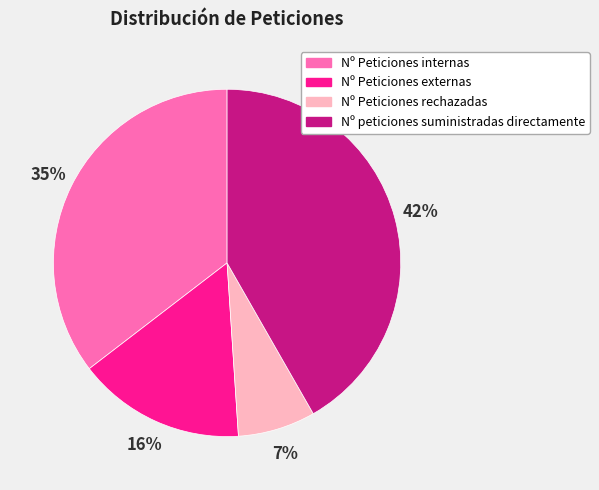

How many slices are in this pie chart?

4